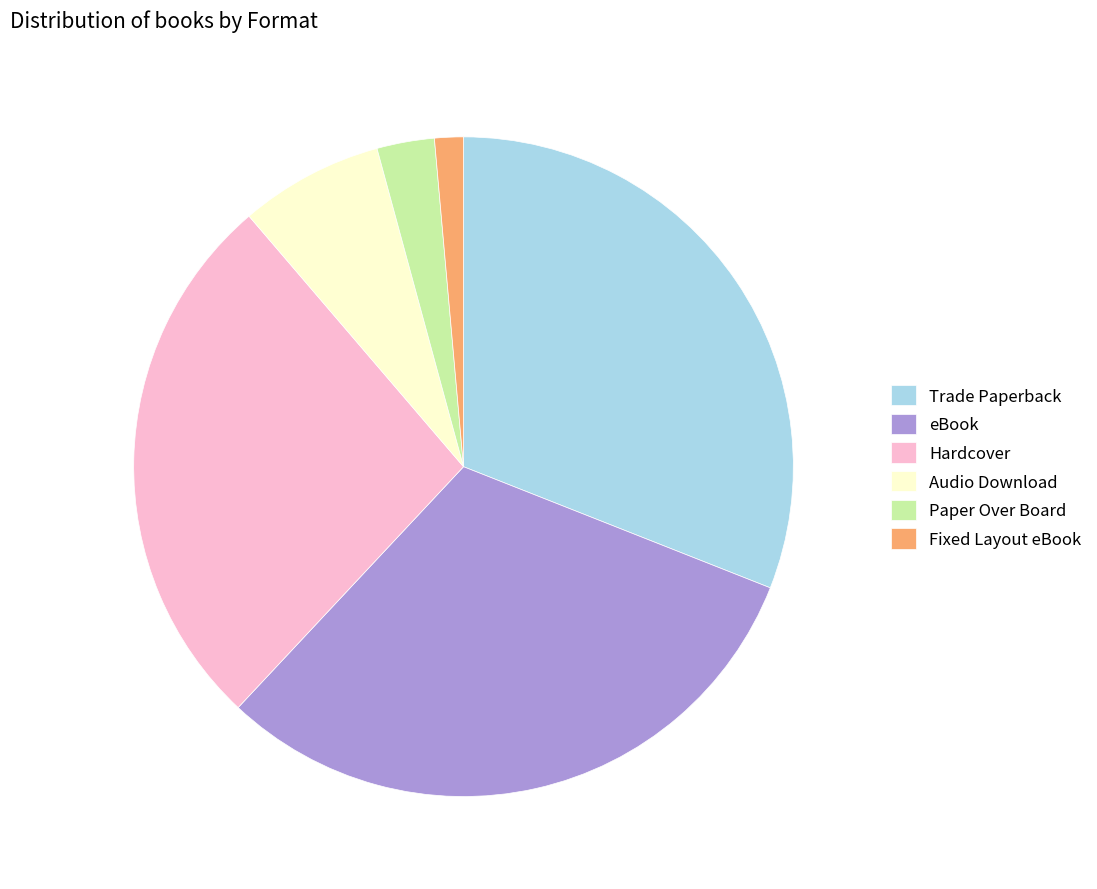

The Paper Over Board slice represents 3% of the pie. True or false?

True